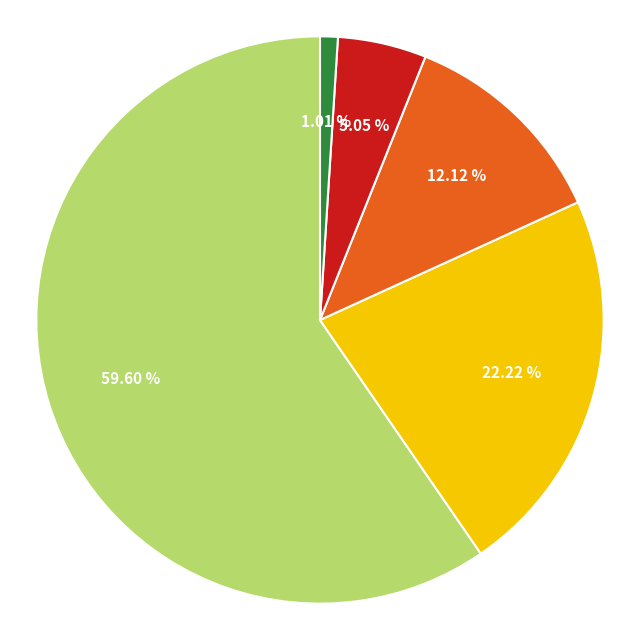

How many segments does this pie chart have?

5